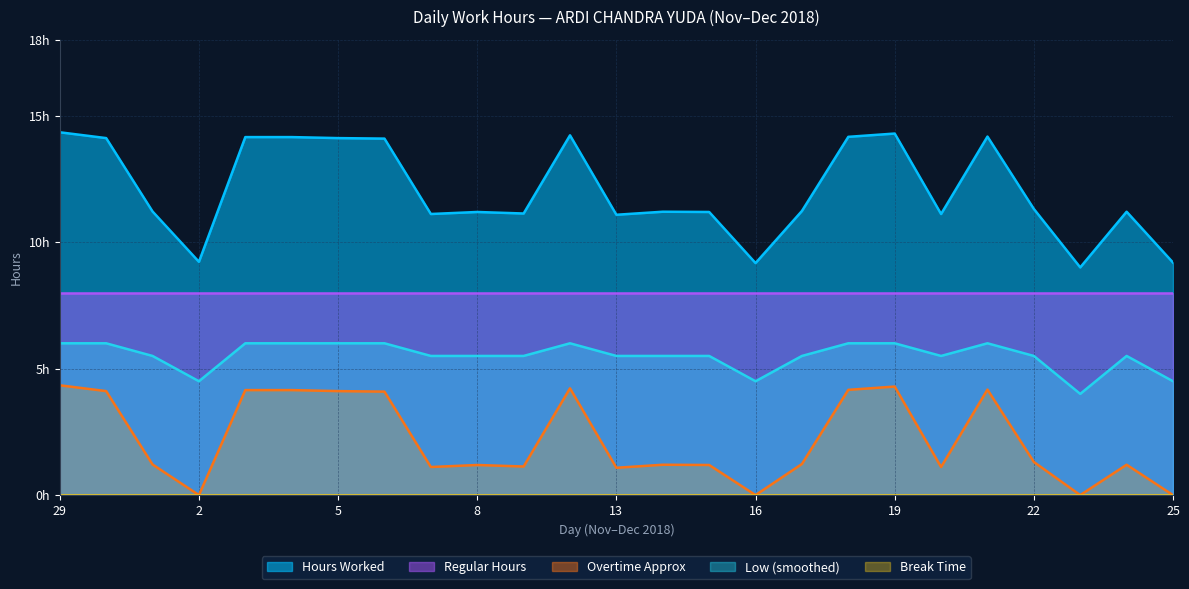

True or false: Low (smoothed) and Overtime Approx intersect in this chart.

False